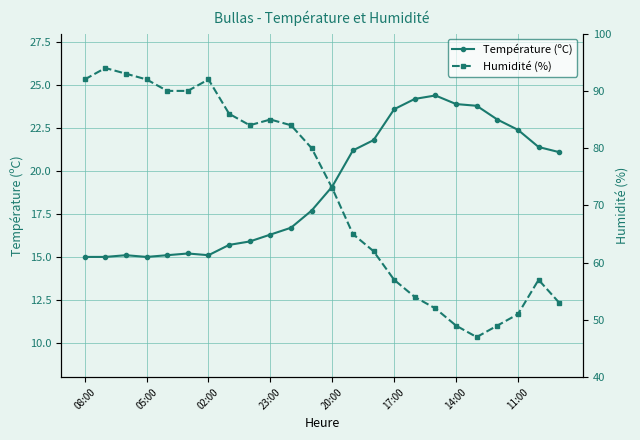

True or false: Température (ºC) has more than 1 interior local peaks.

True